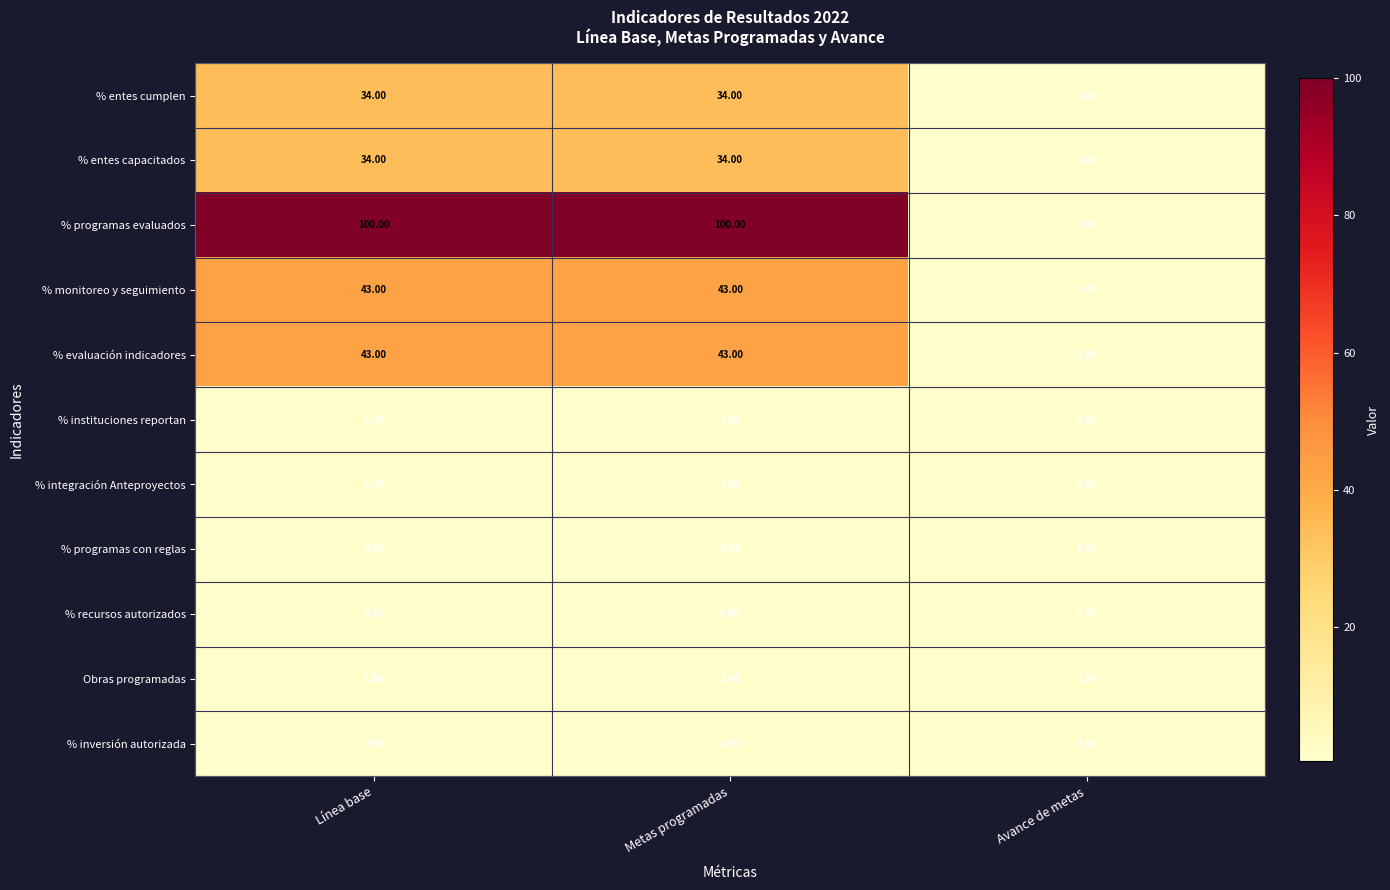

At which label does % entes cumplen reach its minimum?

Avance de metas